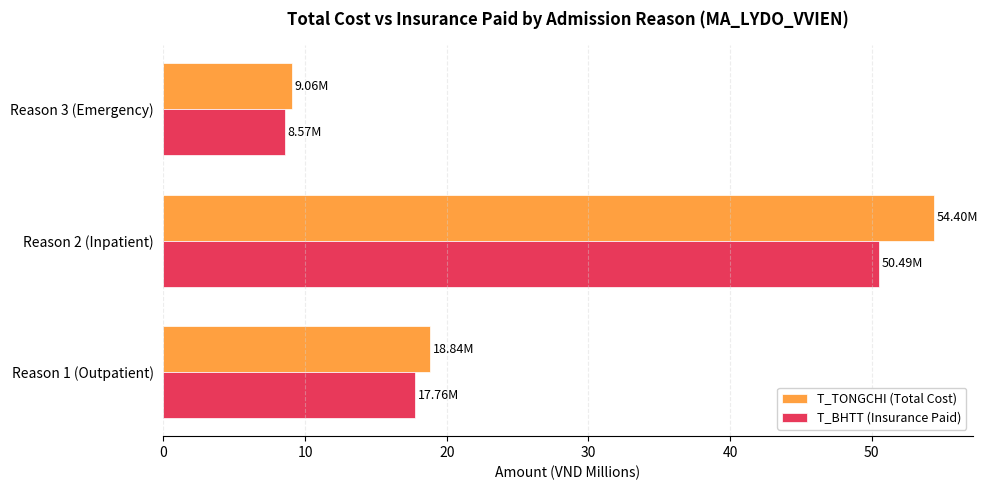

Which series changed the most between Reason 1 (Outpatient) and Reason 3 (Emergency)?

T_TONGCHI (Total Cost)